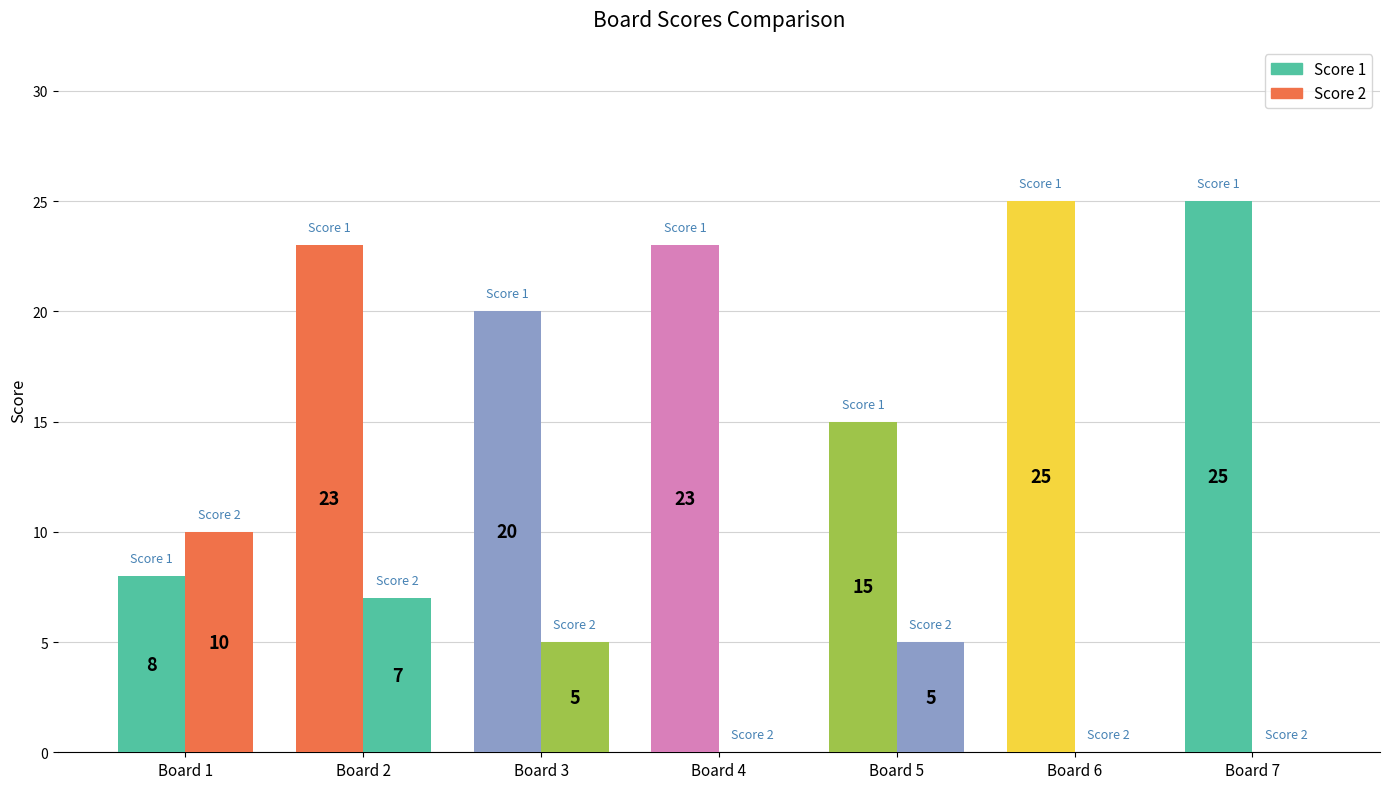

Which series has the largest total across all categories?

Score 1